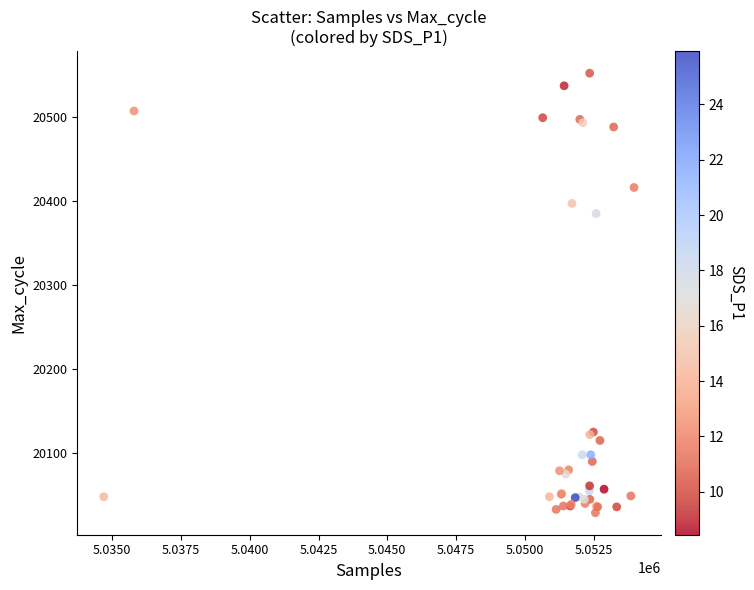

What Y value in the scatter plot is closest to 20290?

20385